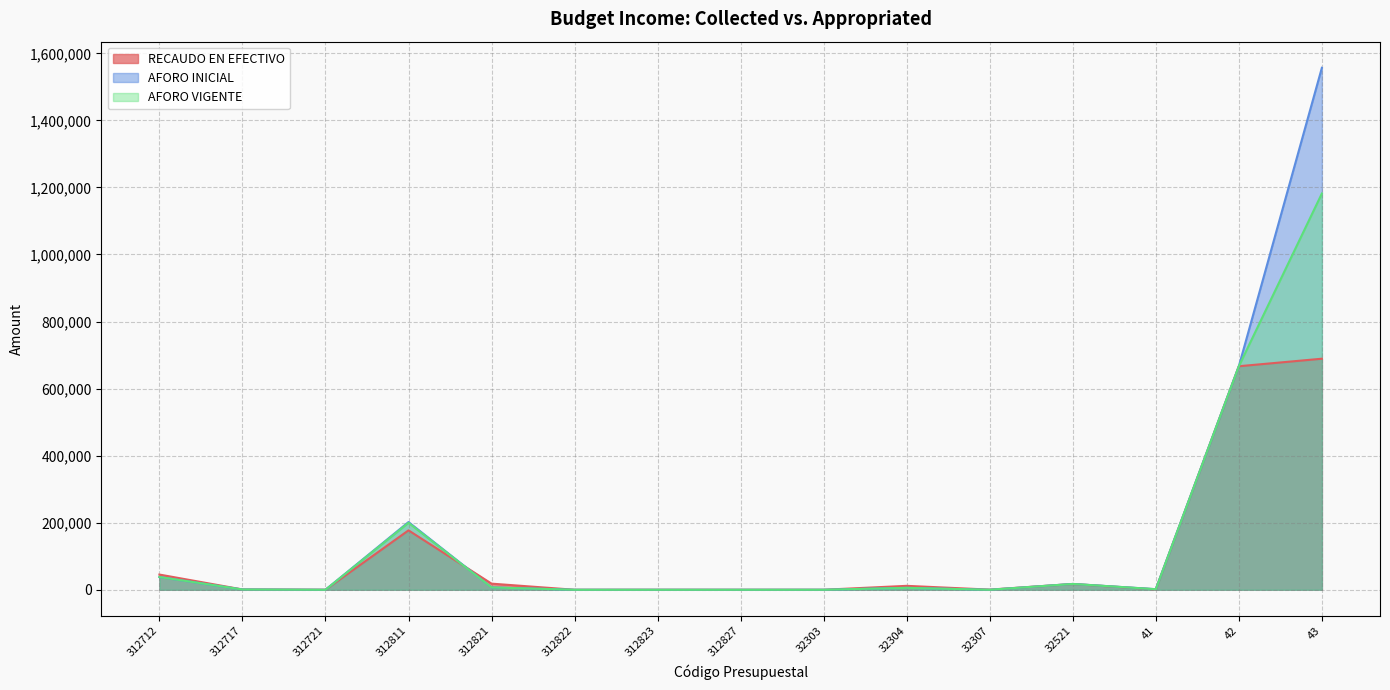

Count the number of categories in the chart.

15